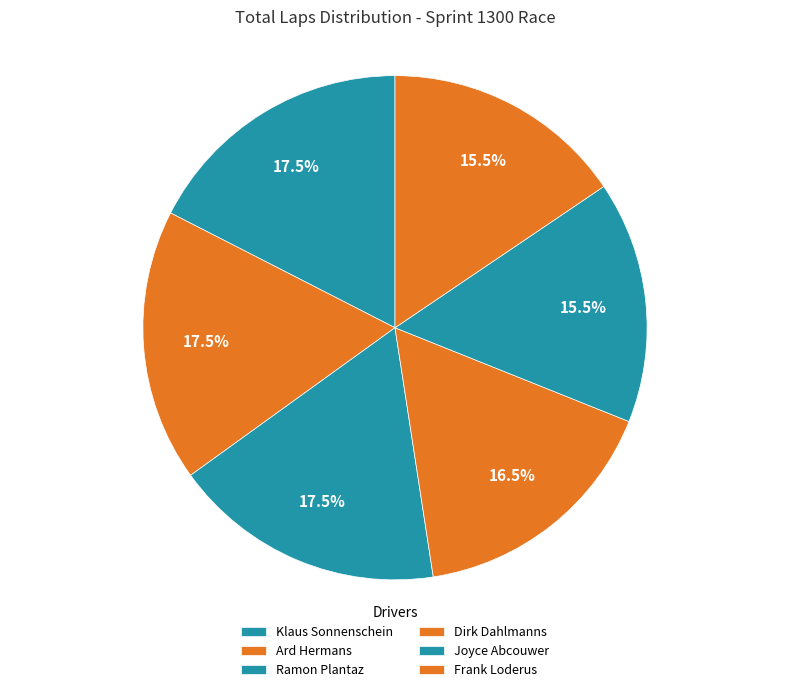

How many segments does this pie chart have?

6